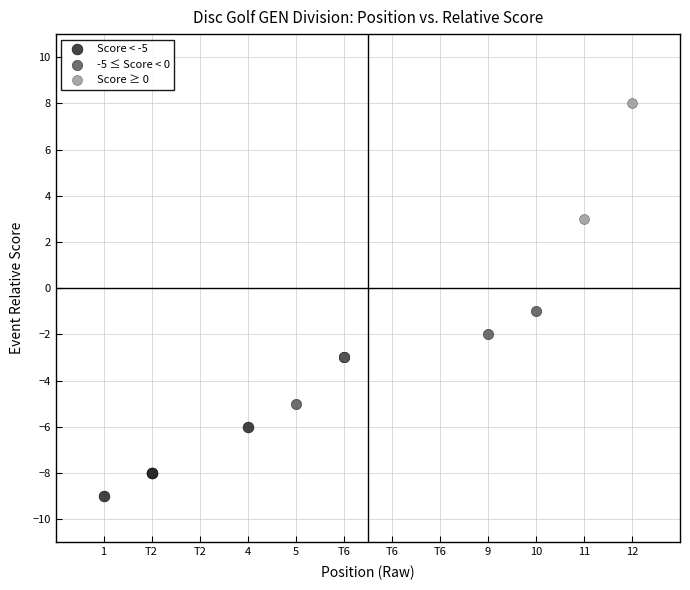

Which series contains the lowest Y value?

Score < -5